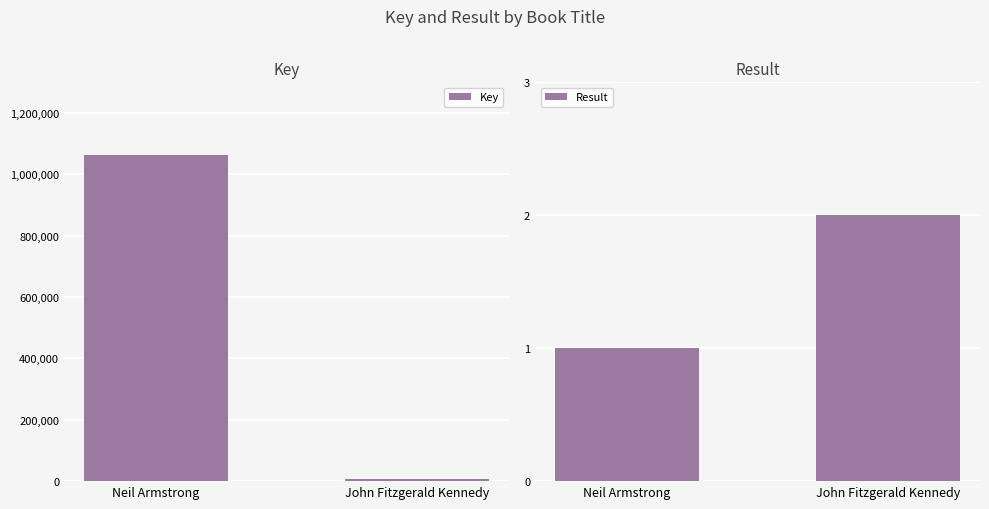

How many values in the Key series are below 1061687?

1